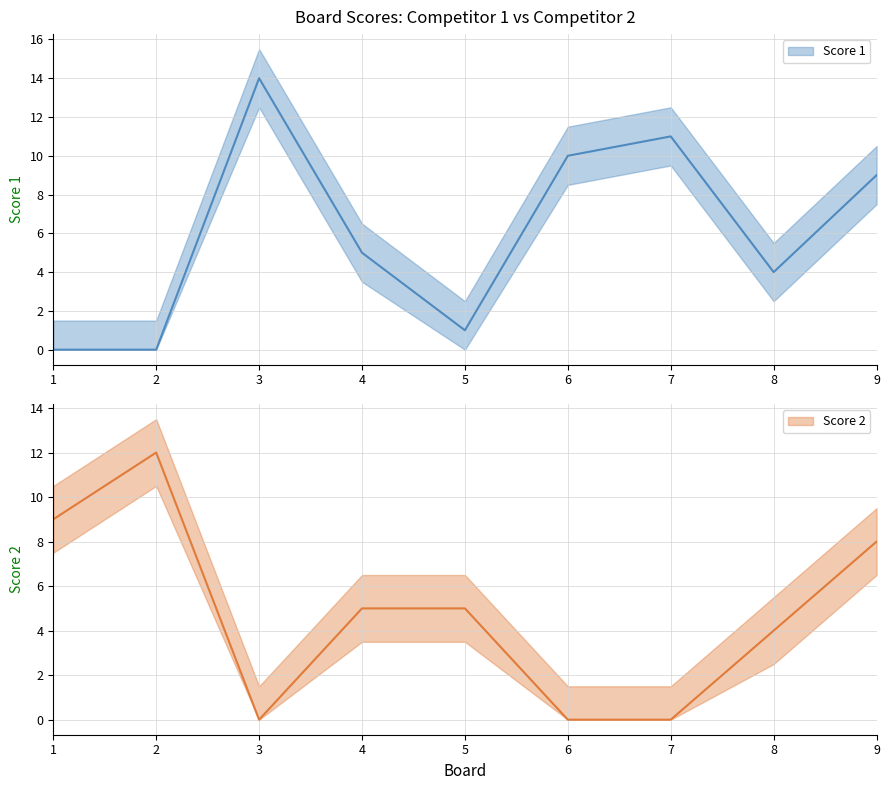

In Score 2, how many points are higher than both neighbors (excluding endpoints)?

1